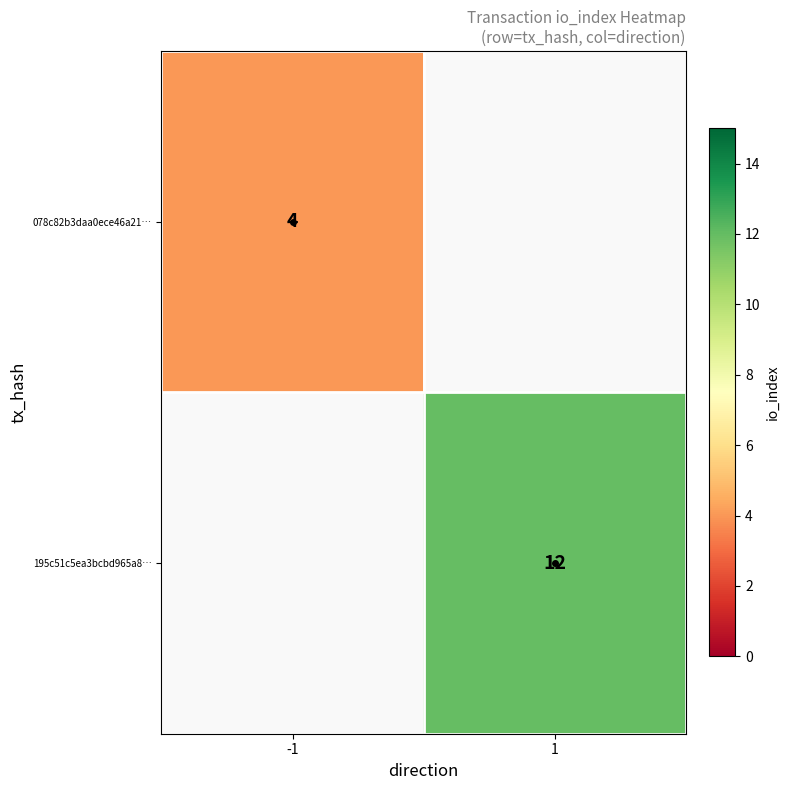

Count the number of data series in this chart.

2